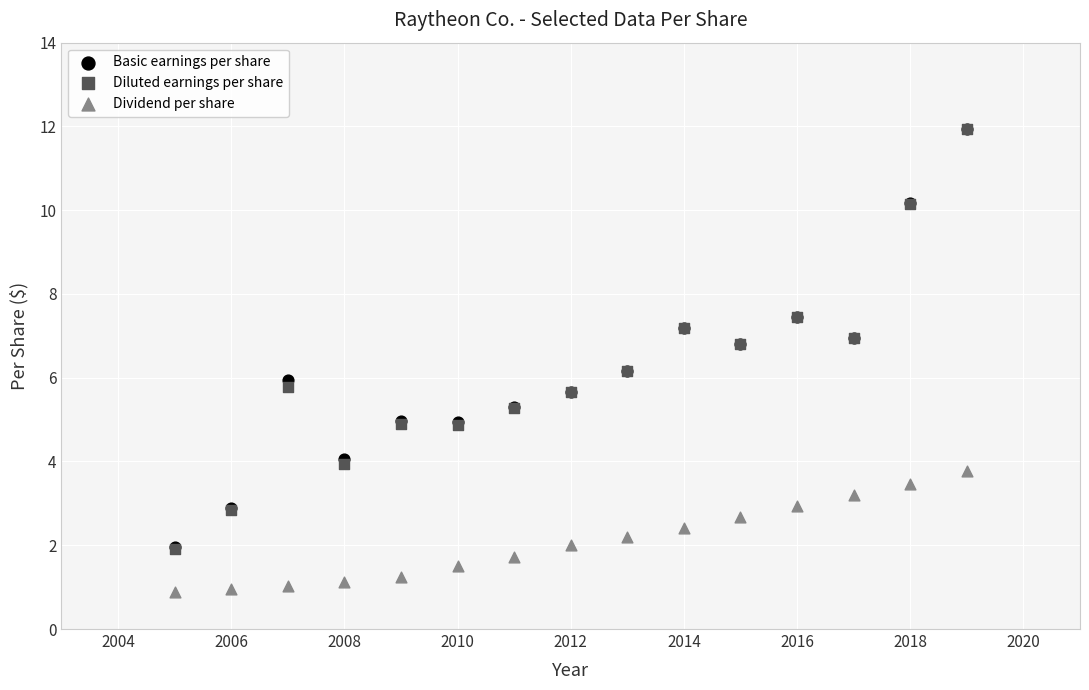

Which series contains the lowest Y value?

Dividend per share